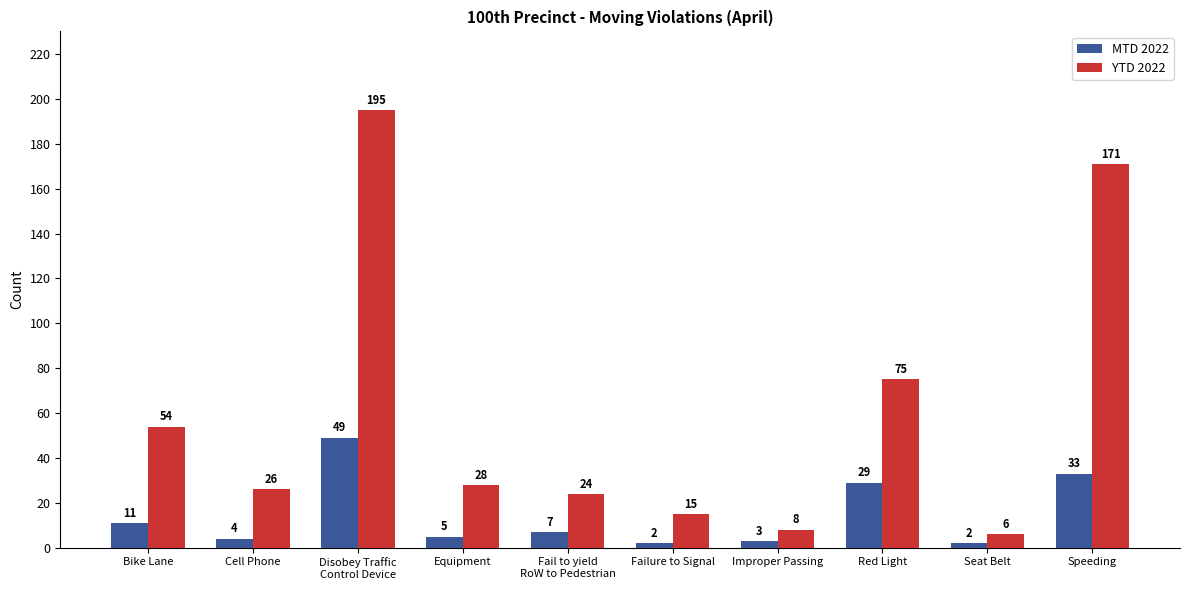

What is the sum of the YTD 2022 values at Disobey Traffic
Control Device and Fail to yield
RoW to Pedestrian?

219